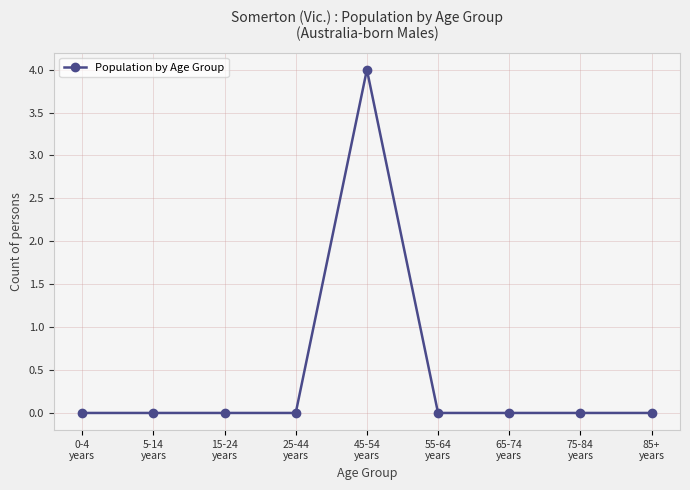

Reading left to right, transcribe all the data shown in this chart.

0	0	0	0	4	0	0	0	0